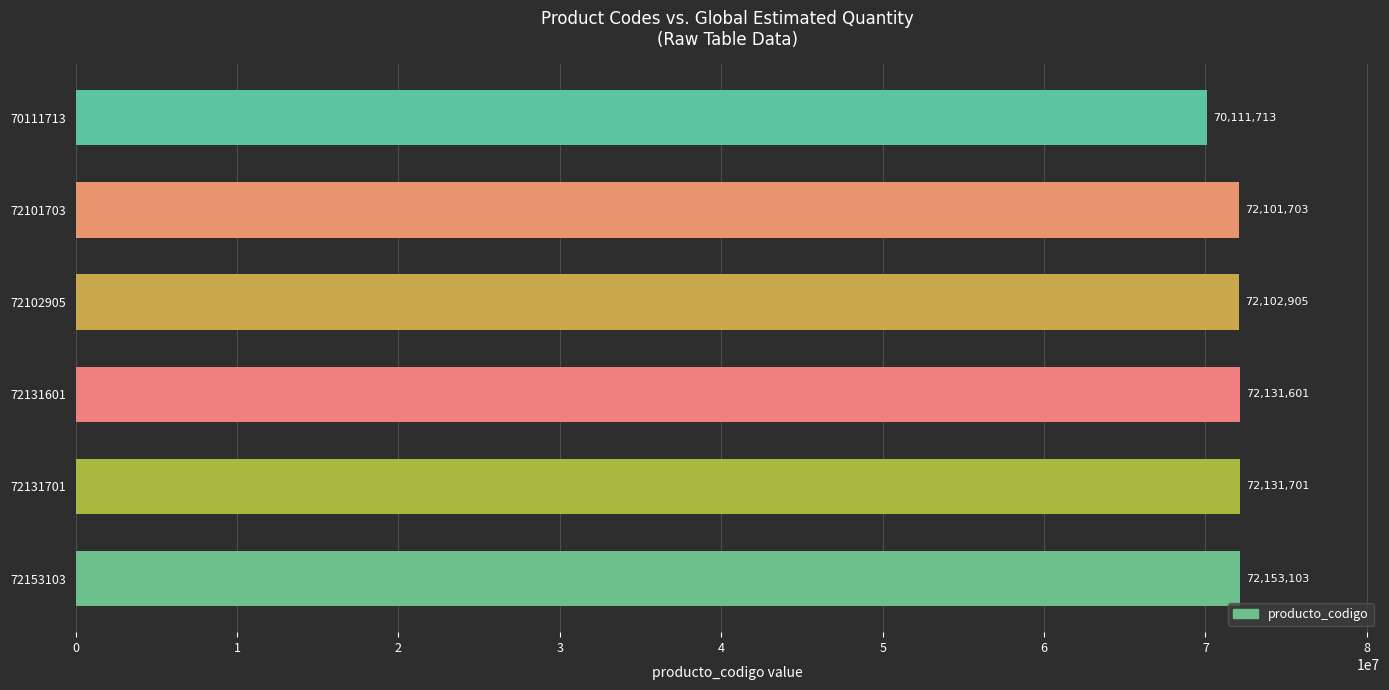

Where is the data nearest to the value 71132408?

72101703